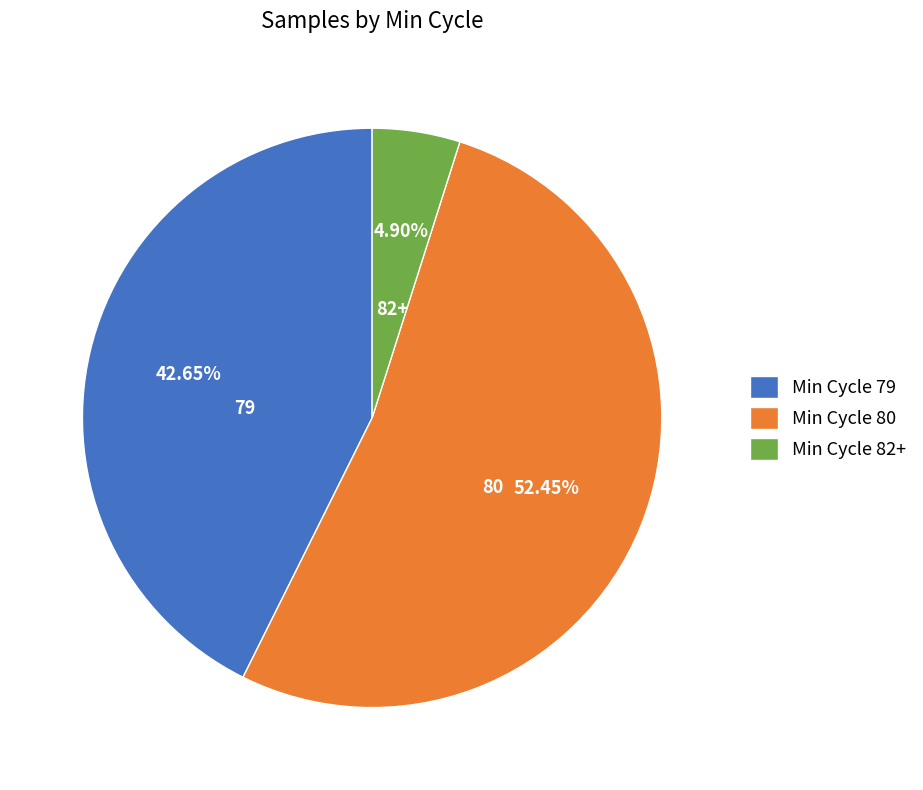

Is the sum of 79 and 80 greater than half?

Yes